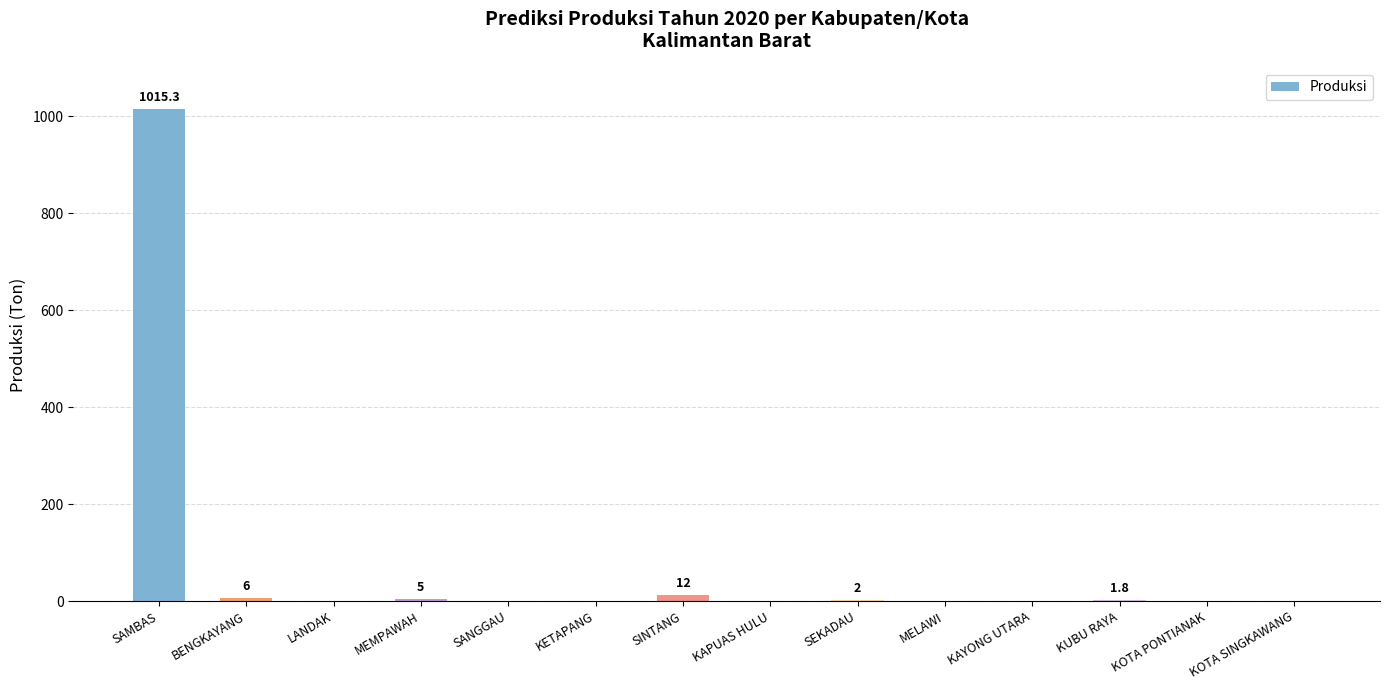

What is the sum of all values?

1042.1